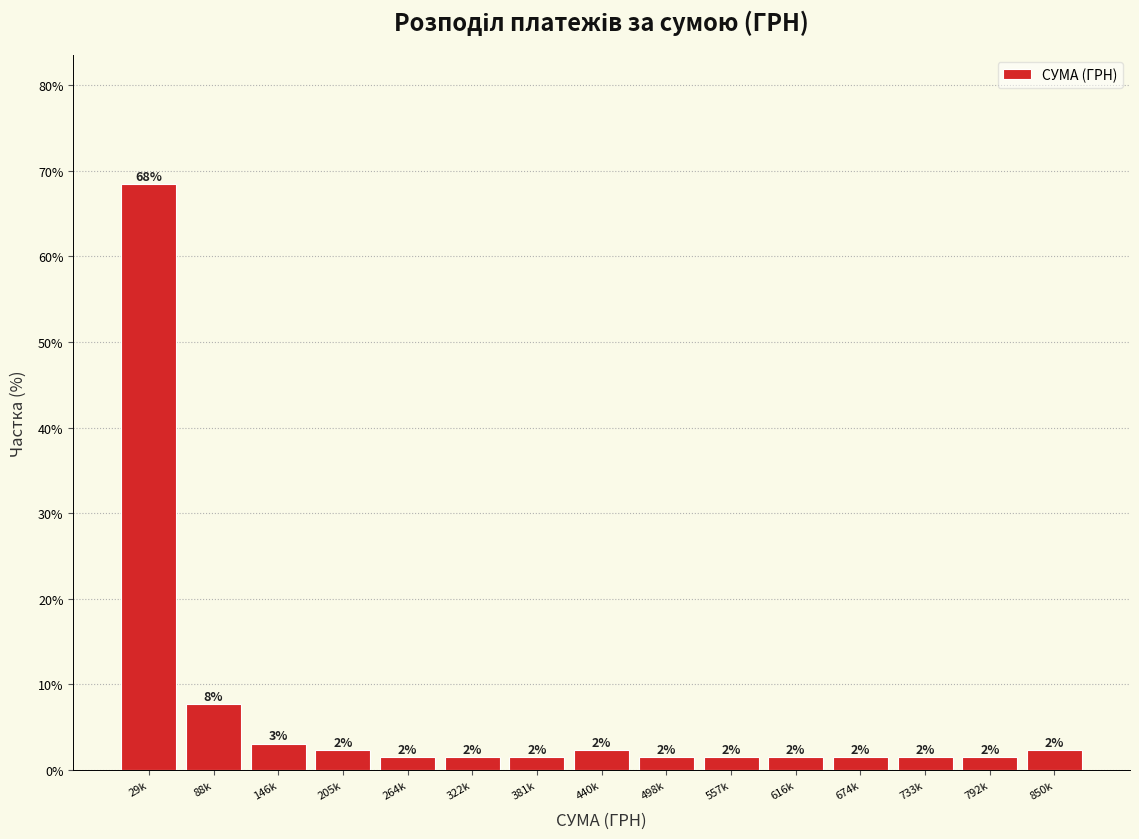

Are the bars horizontal?

No